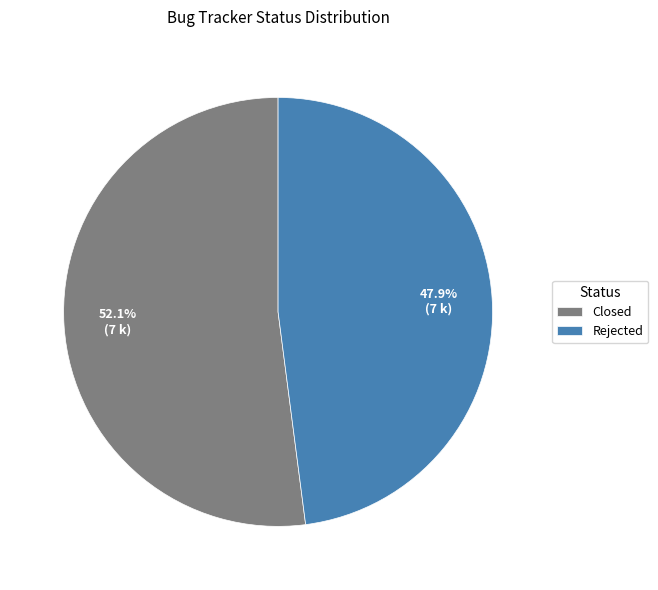

Which slice represents more than half of the pie?

Closed